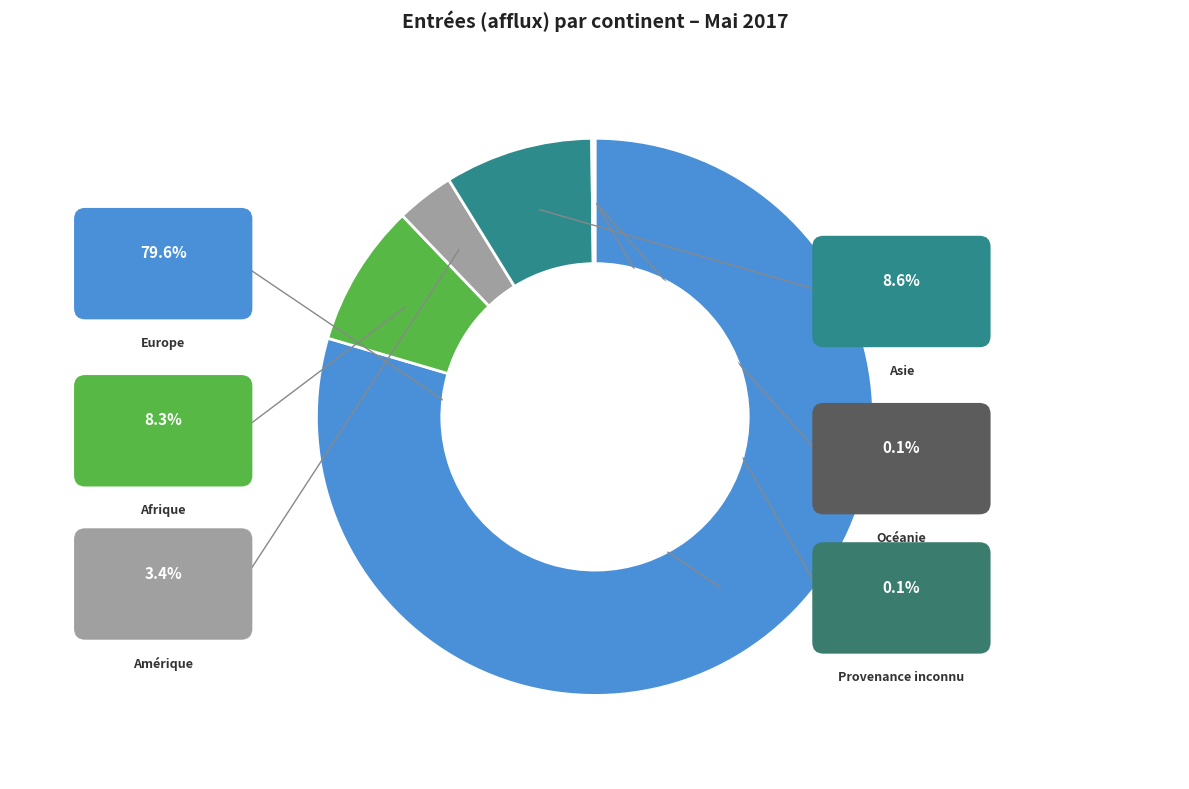

Does Europe account for over 50% of the chart?

Yes